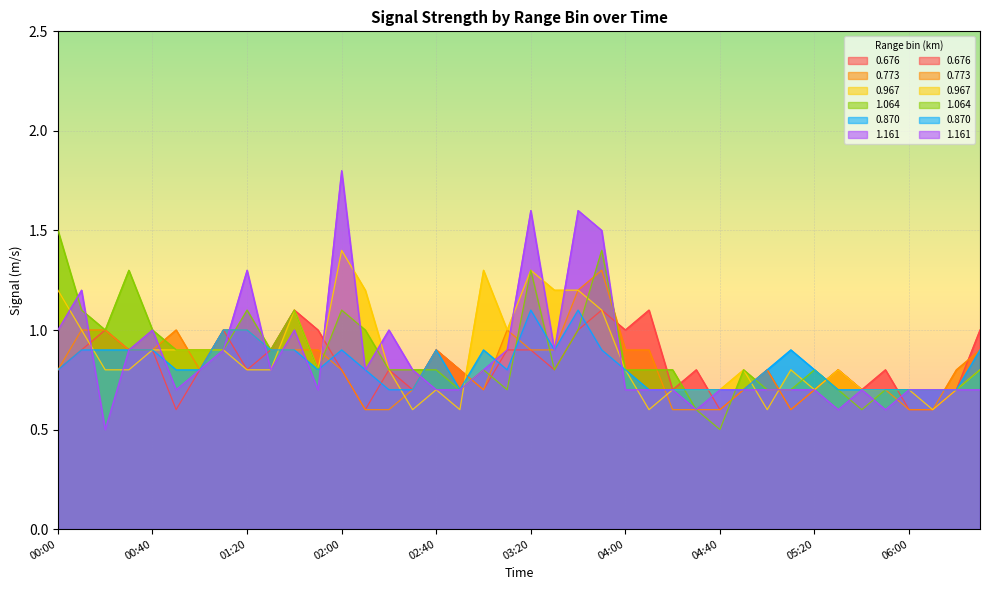

What is the highest value of the 0.967 series?

1.4